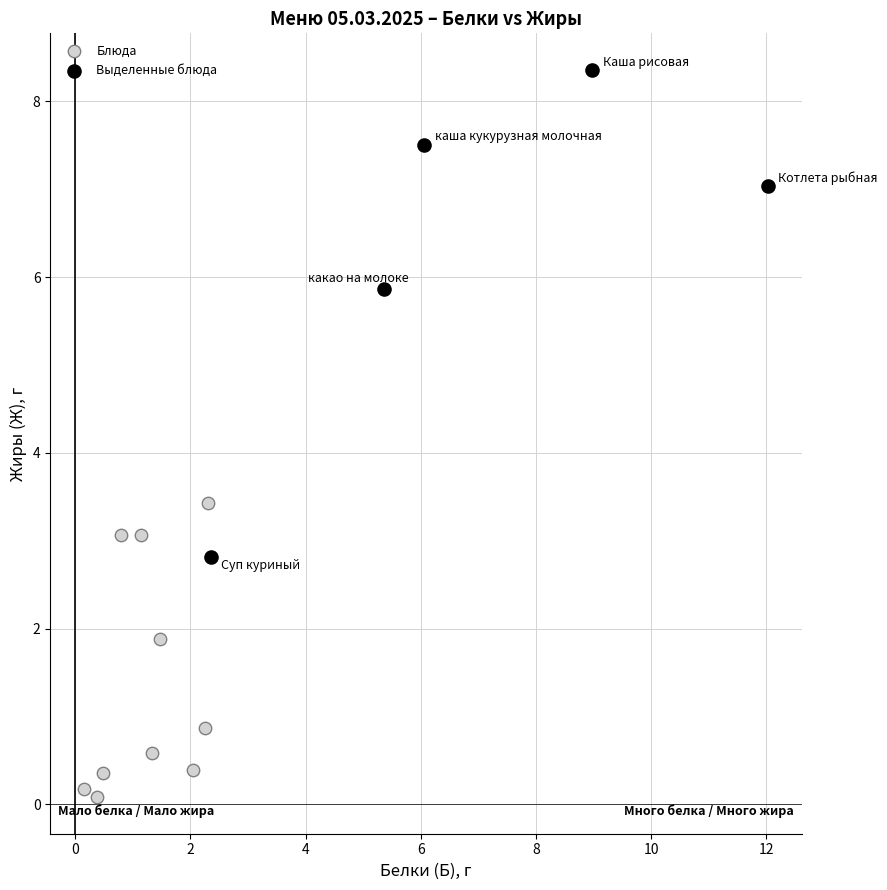

Which series has the widest spread of Y values?

Выделенные блюда